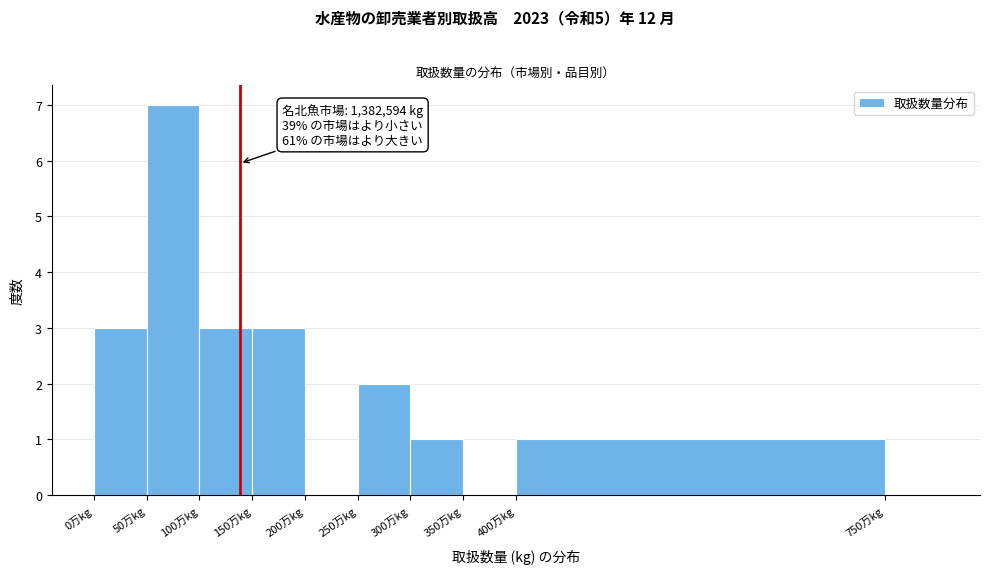

Reading left to right, what are all the values shown in this chart?

0万kg=3	50万kg=7	100万kg=3	150万kg=3	200万kg=0	250万kg=2	300万kg=1	350万kg=0	400万kg=1	750万kg=0